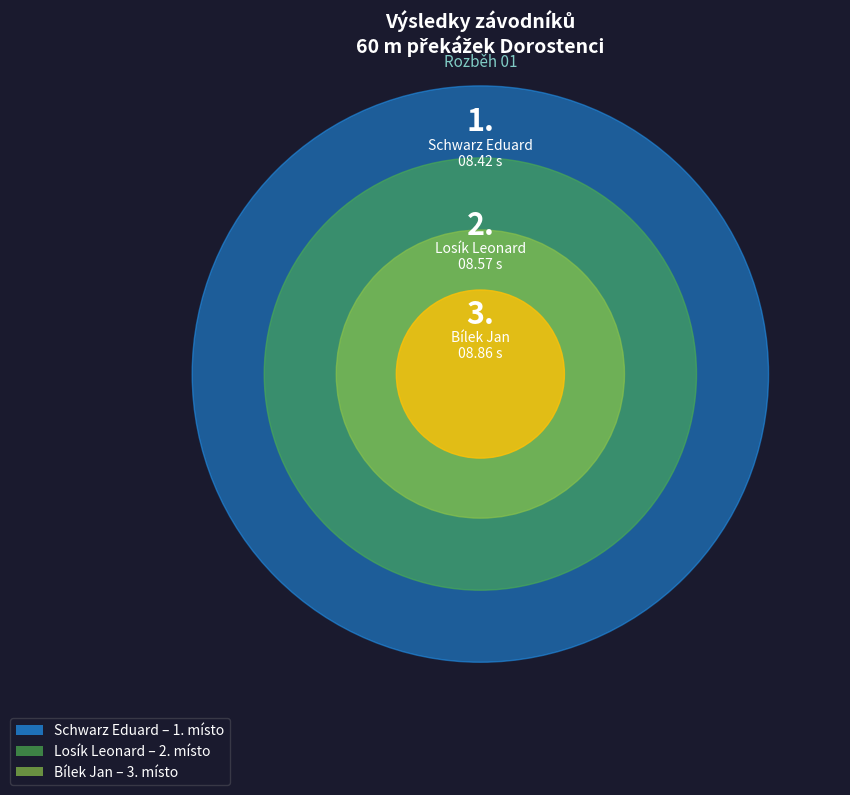

Which slice is the largest?

Bílek Jan